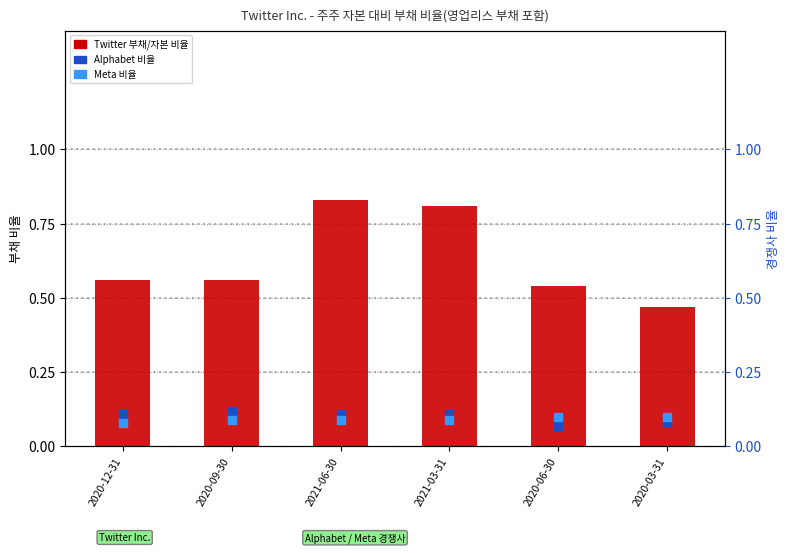

What is the total value across all series at 2020-09-30?

0.8